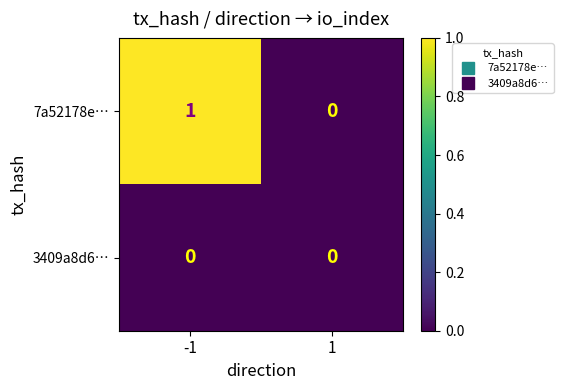

At which category is the sum across all series the highest?

-1